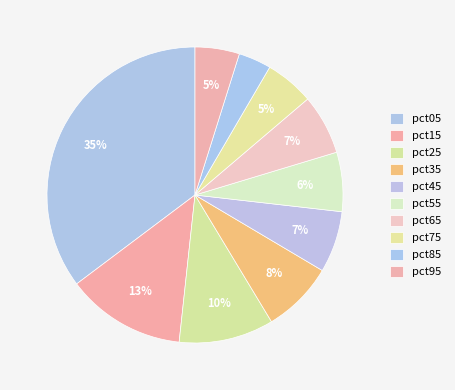

Count the number of slices in the pie.

10